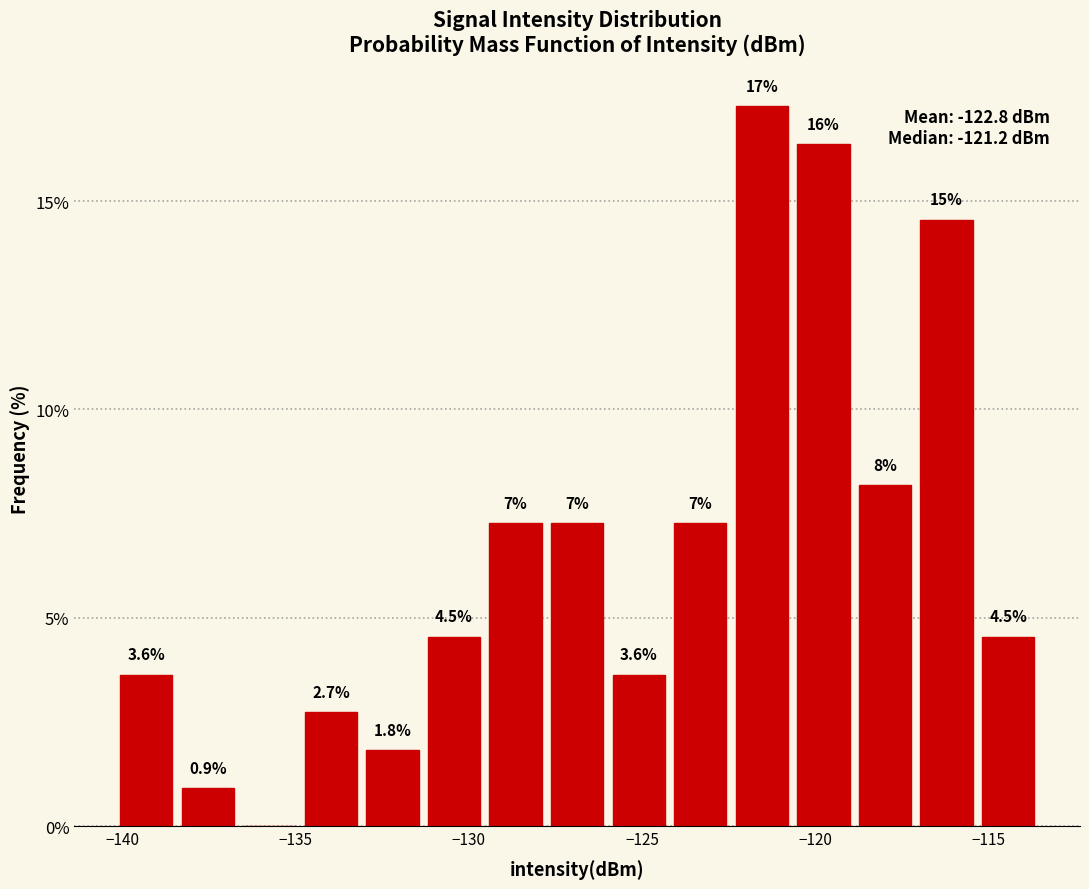

Read against the x-axis, roughly where is the centre of the tallest bar?

-121.5